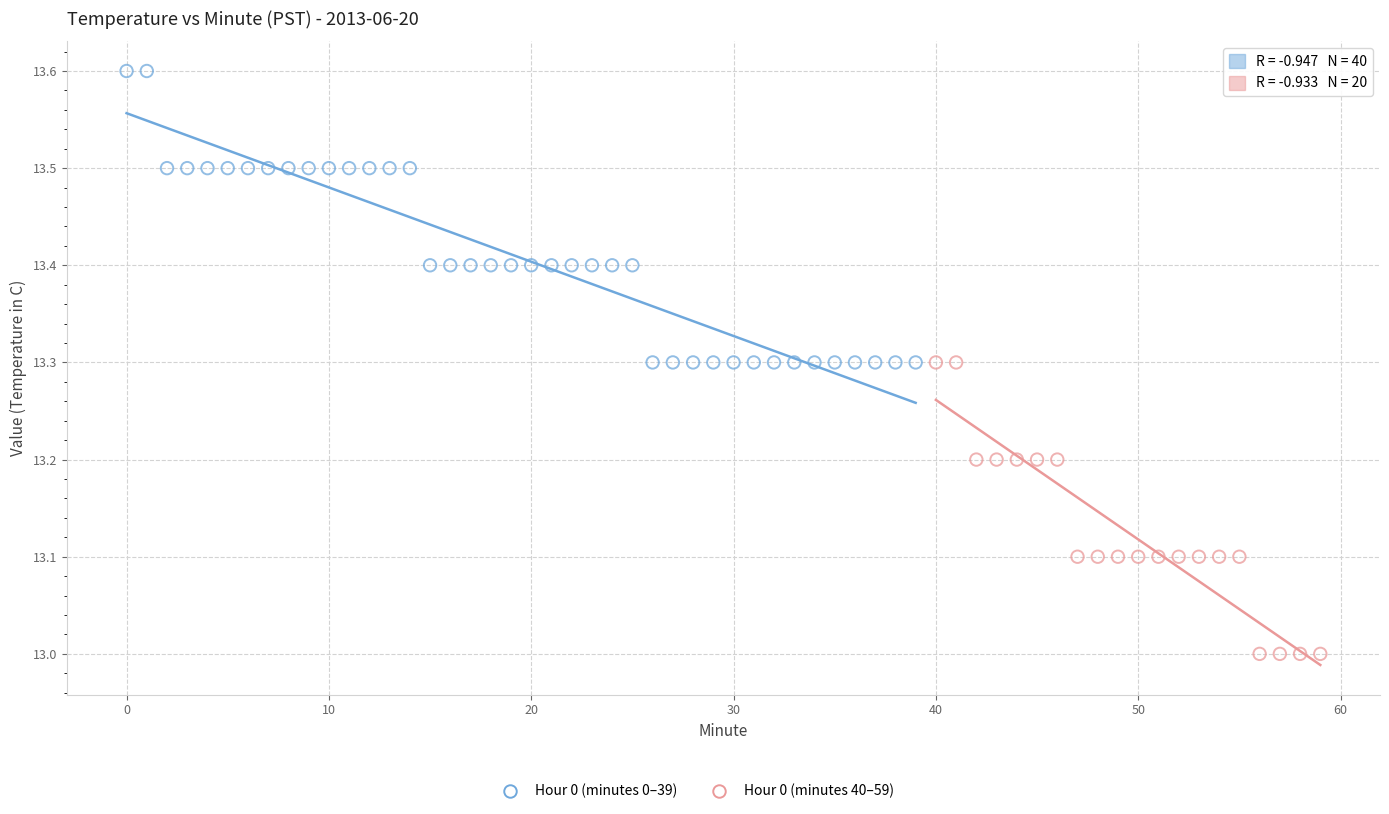

Which series reaches the minimum Y coordinate?

Hour 0 (minutes 40–59)